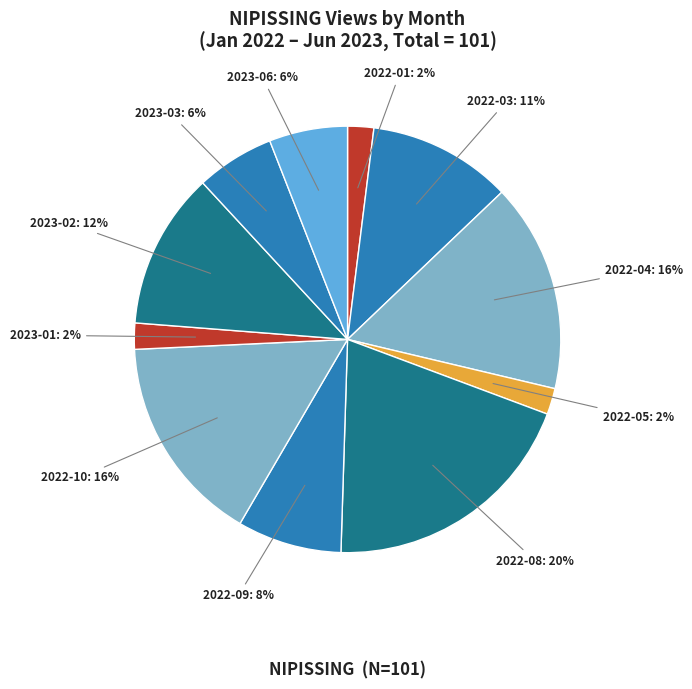

Approximately how many times larger is the value at 2022-10 compared to 2023-03?

2.7